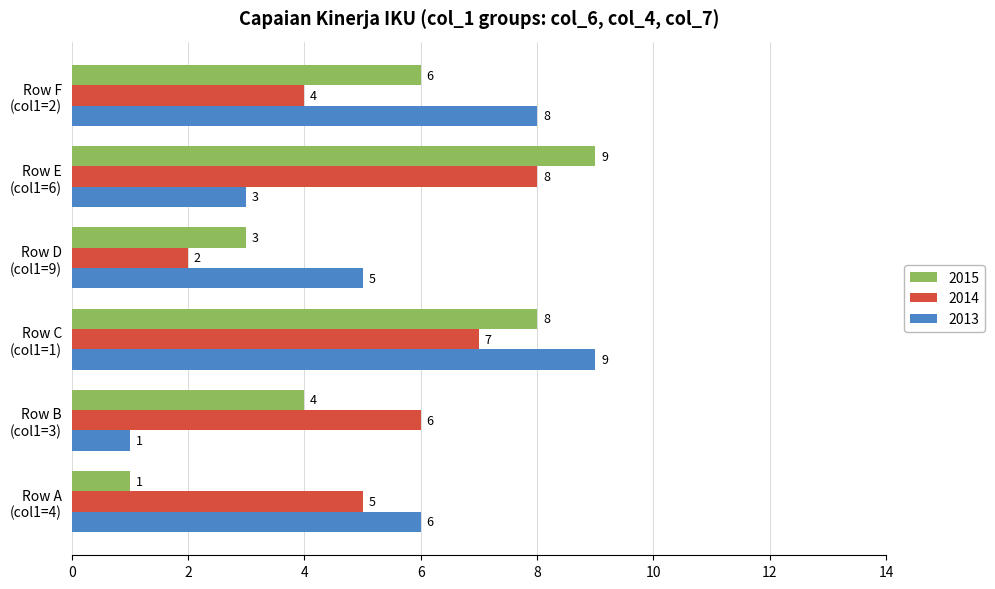

How many 2014 values are between 4 and 7?

4